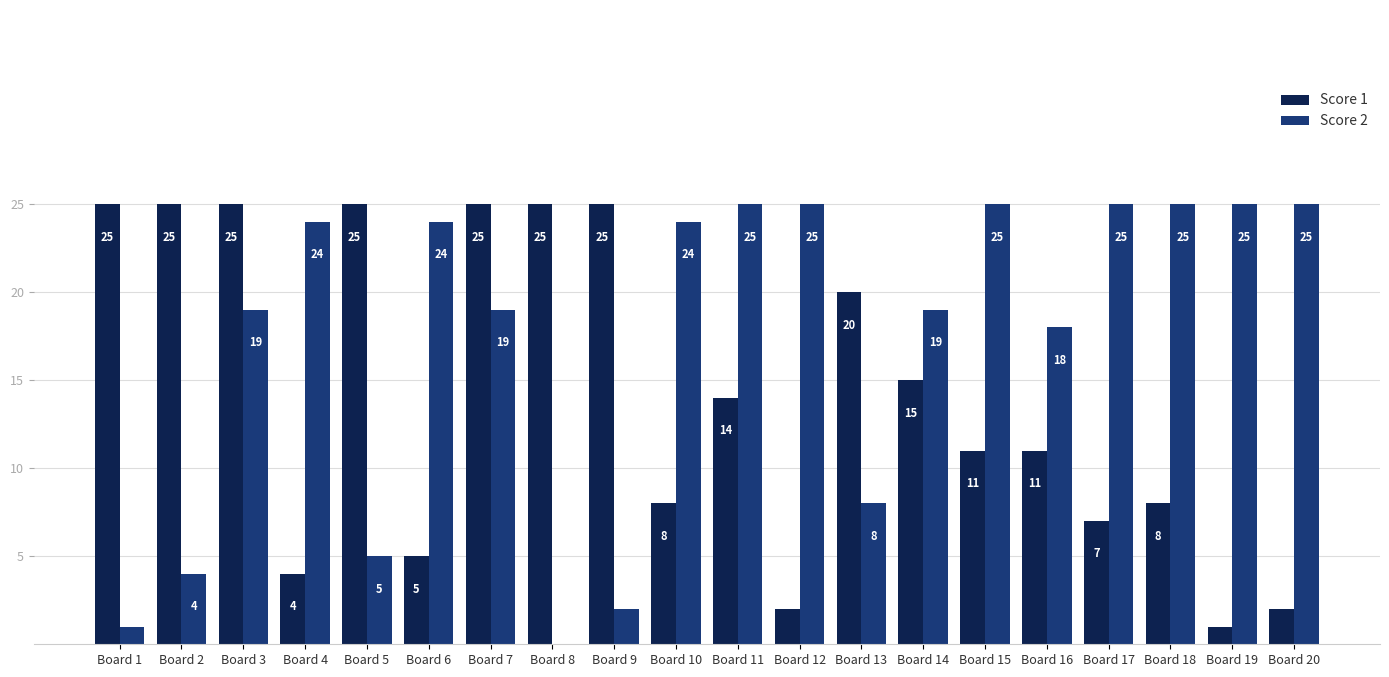

The value of Score 2 at Board 18 is 25. True or false?

True